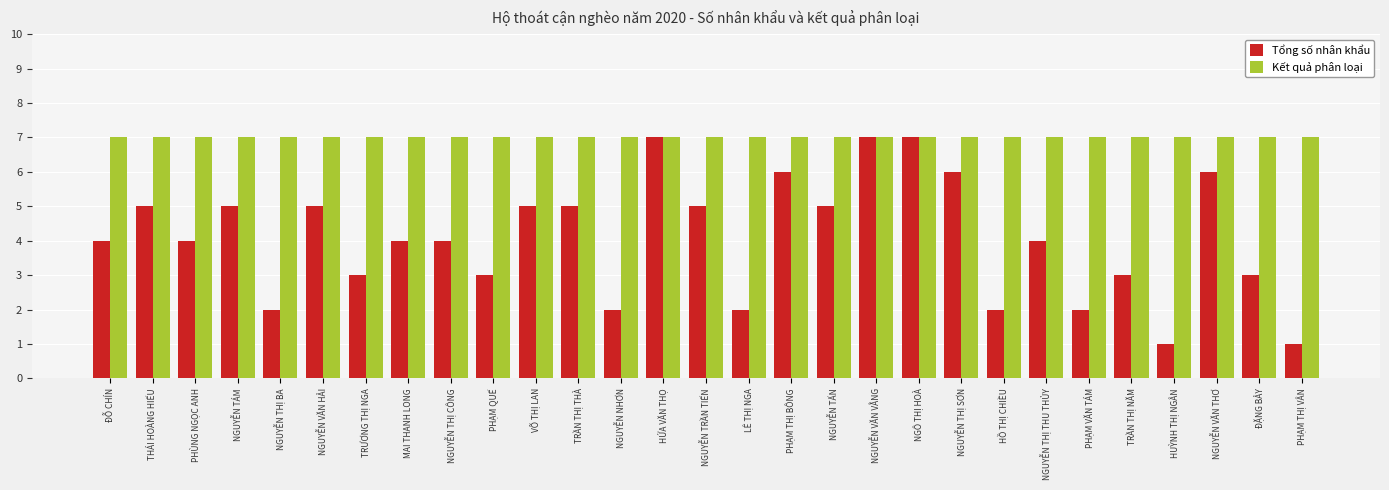

What is the greatest value displayed?

7